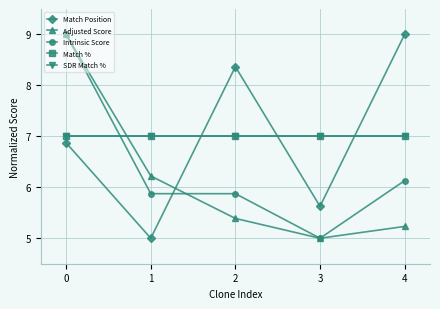

At how many categories does at least one series exceed 5?

5